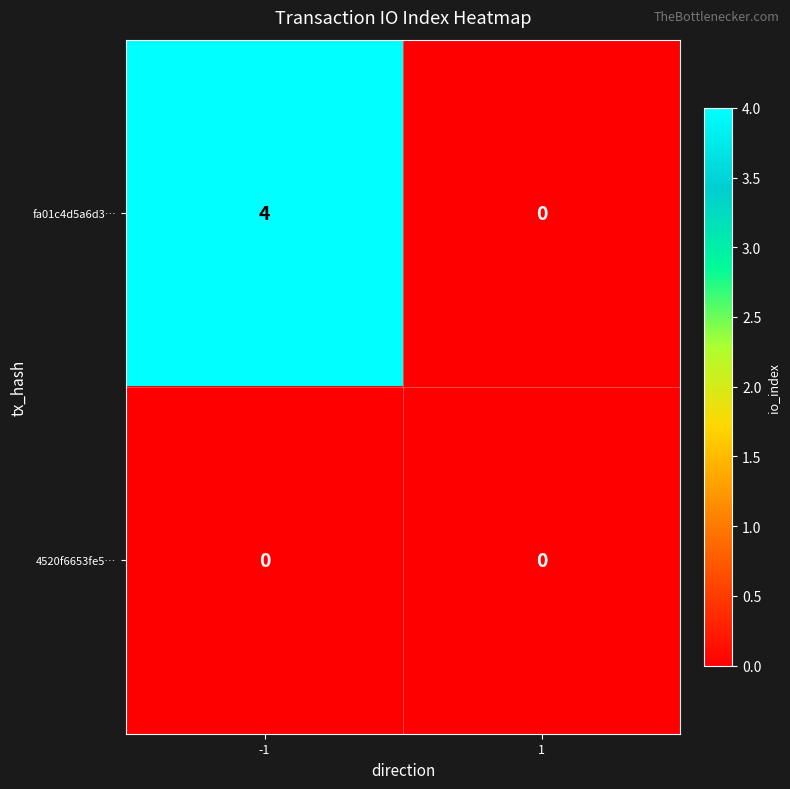

What is the spread (max minus min) of values at -1?

4